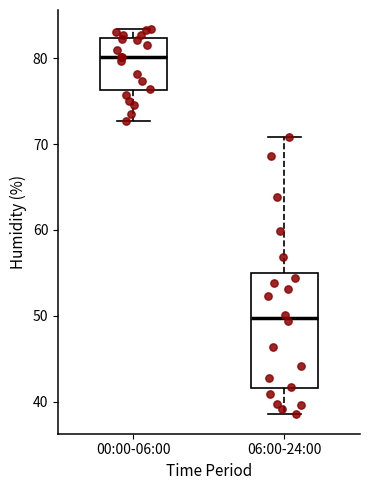

Which box has the highest median line?

00:00-06:00